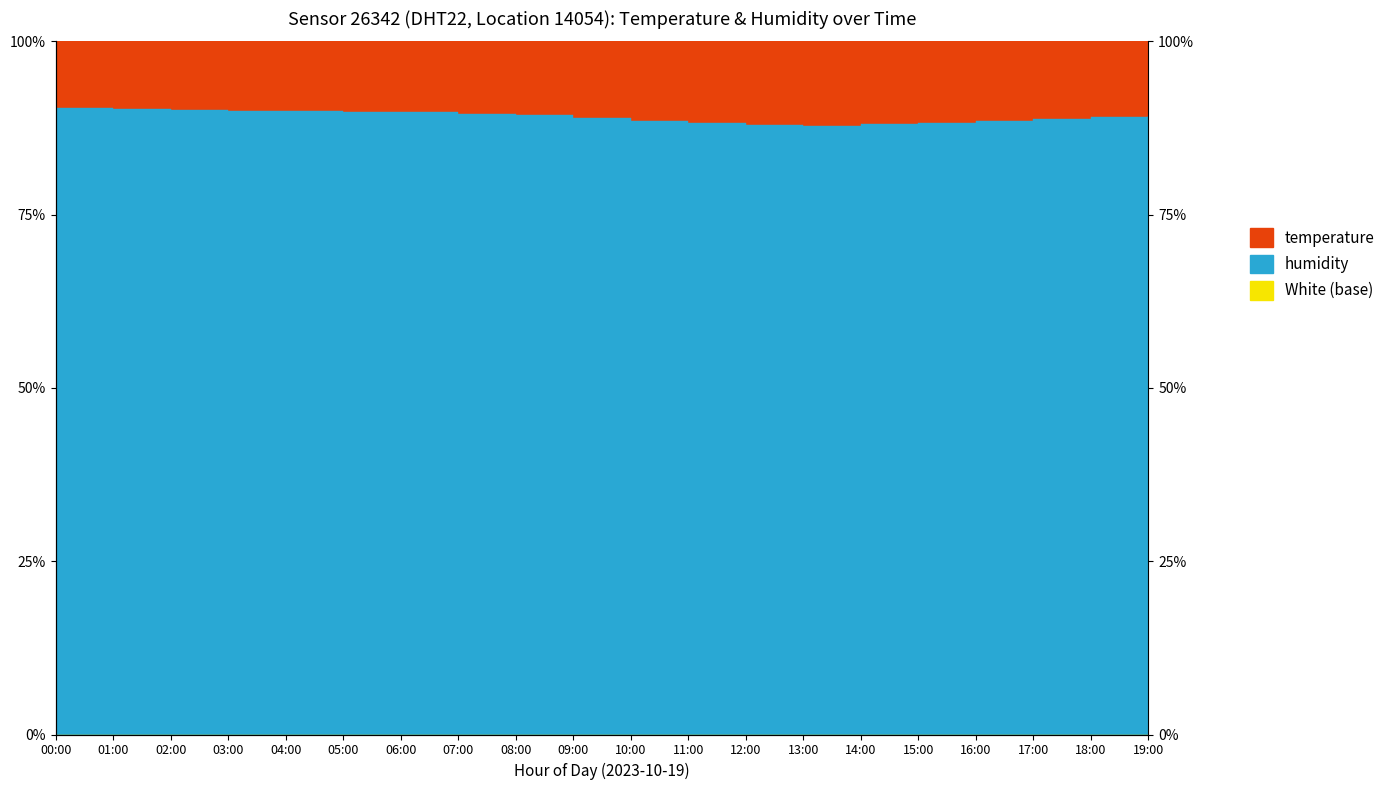

Read the value at 09:00.

89.0